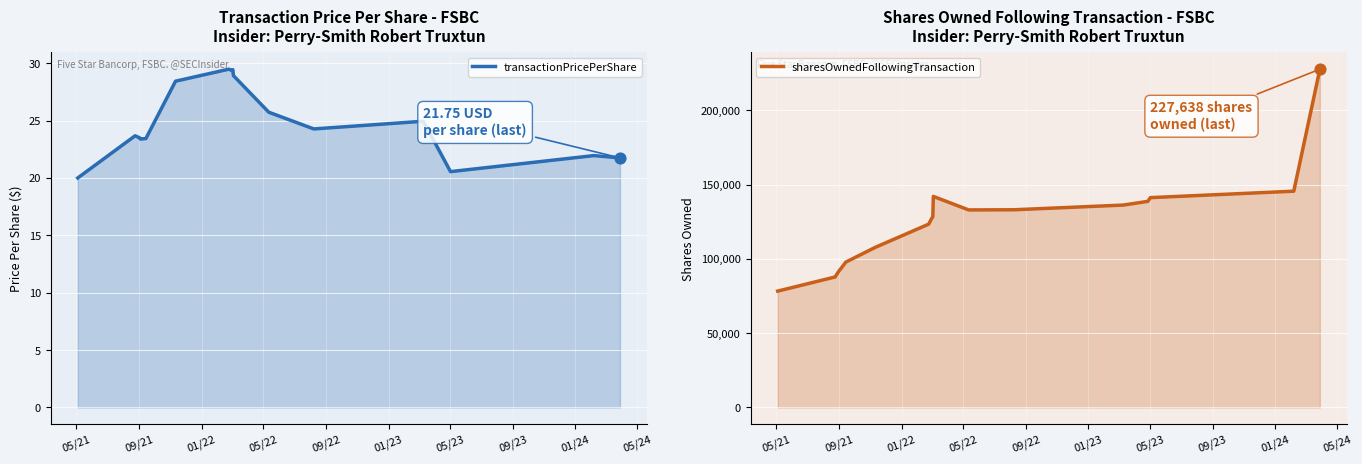

Is the value of sharesOwnedFollowingTransaction at 16 greater than the value of transactionPricePerShare at 12?

Yes